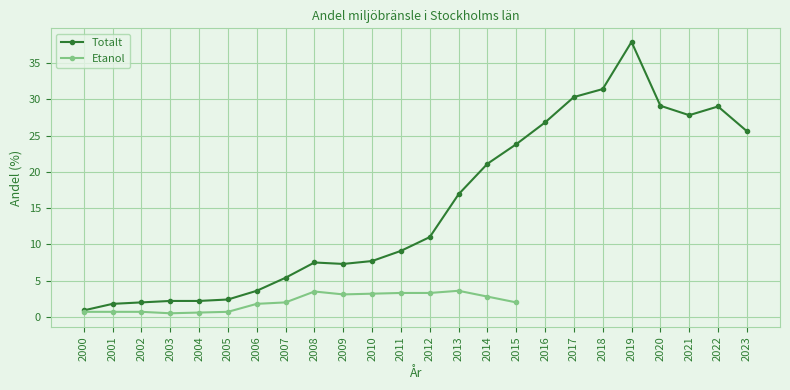

True or false: the data has more than 0 interior local peaks.

True